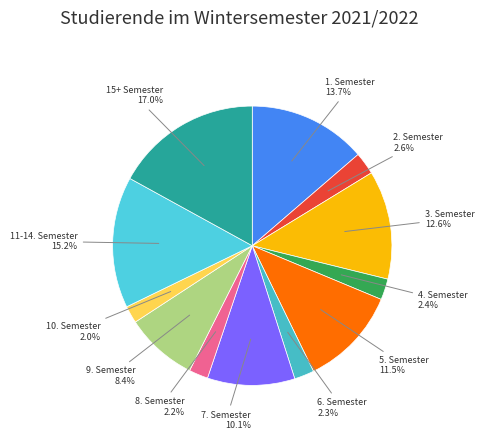

Count the number of slices in the pie.

12